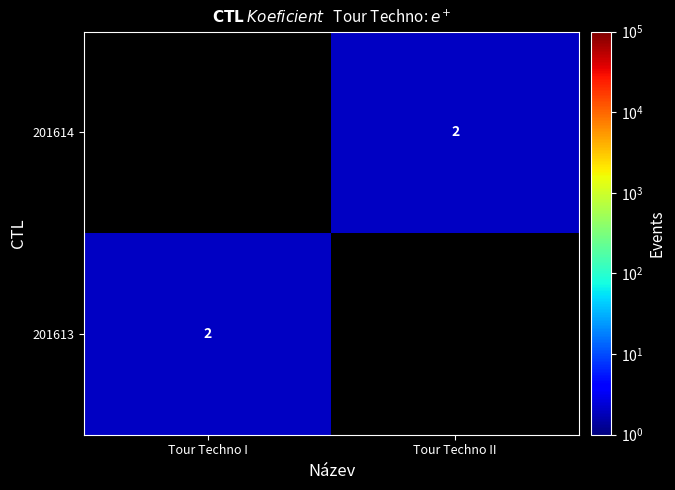

At which category is the sum across all series the highest?

Tour Techno I